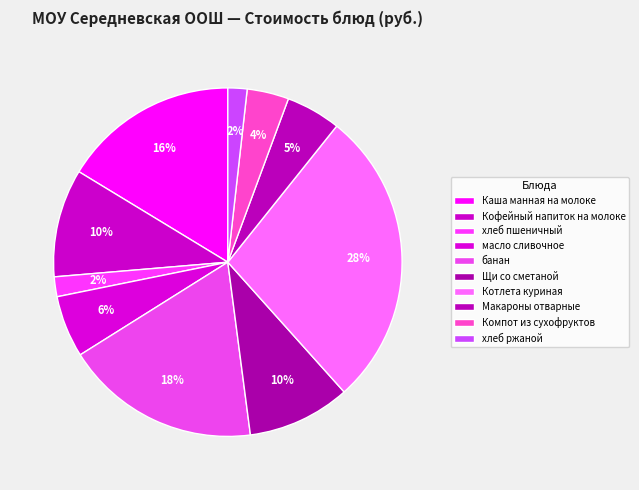

How many segments does this pie chart have?

10